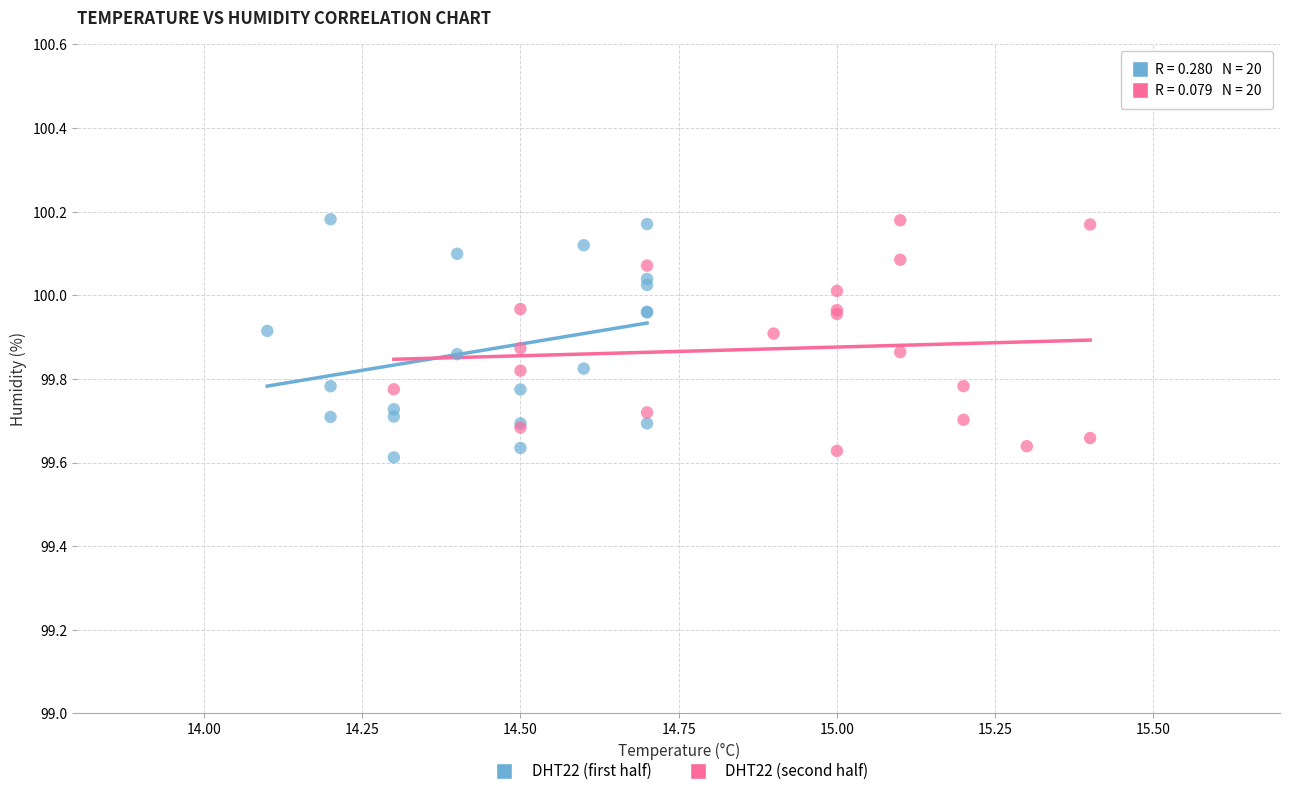

What are all the series names shown in the legend?

DHT22 (first half), DHT22 (second half)